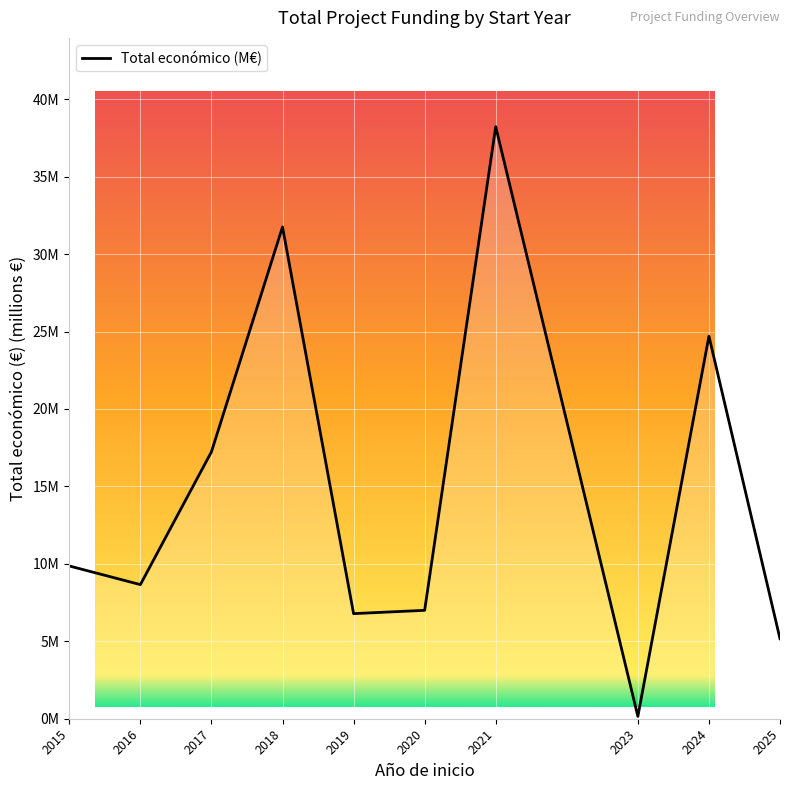

Does the chart display data point markers on the line(s)?

No